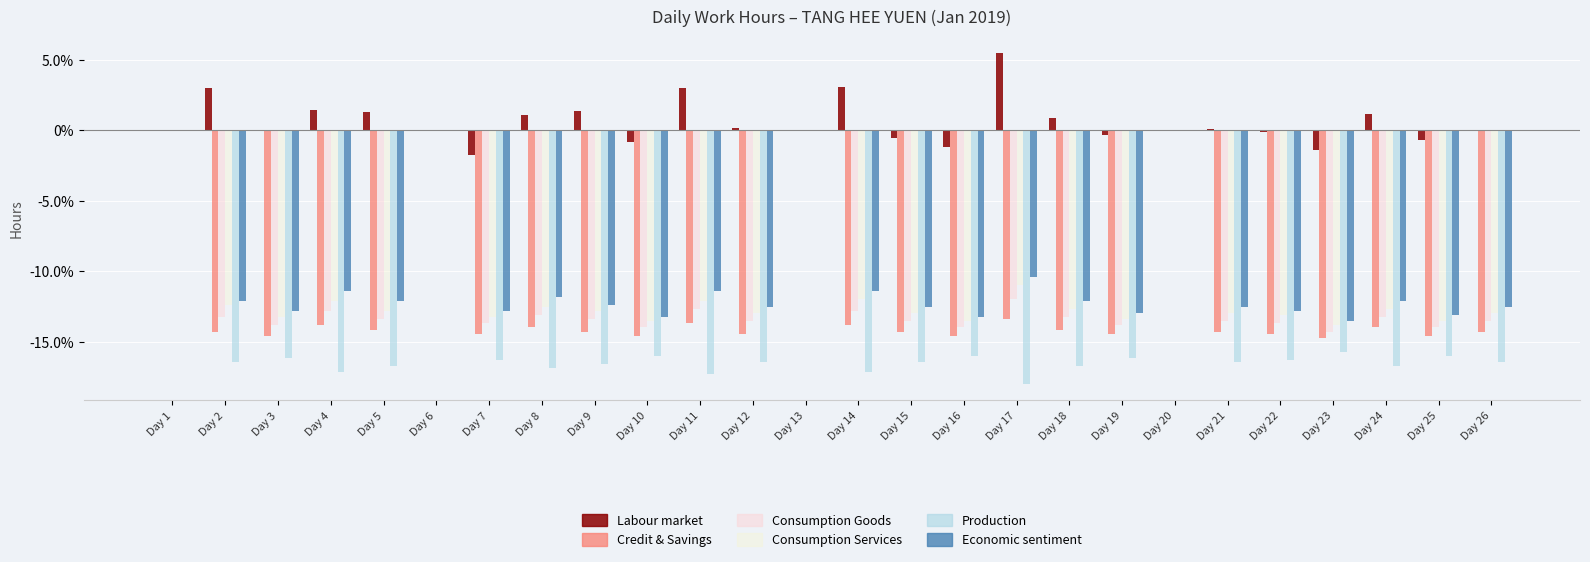

What is the difference between the highest and lowest values at Day 4?

18.6